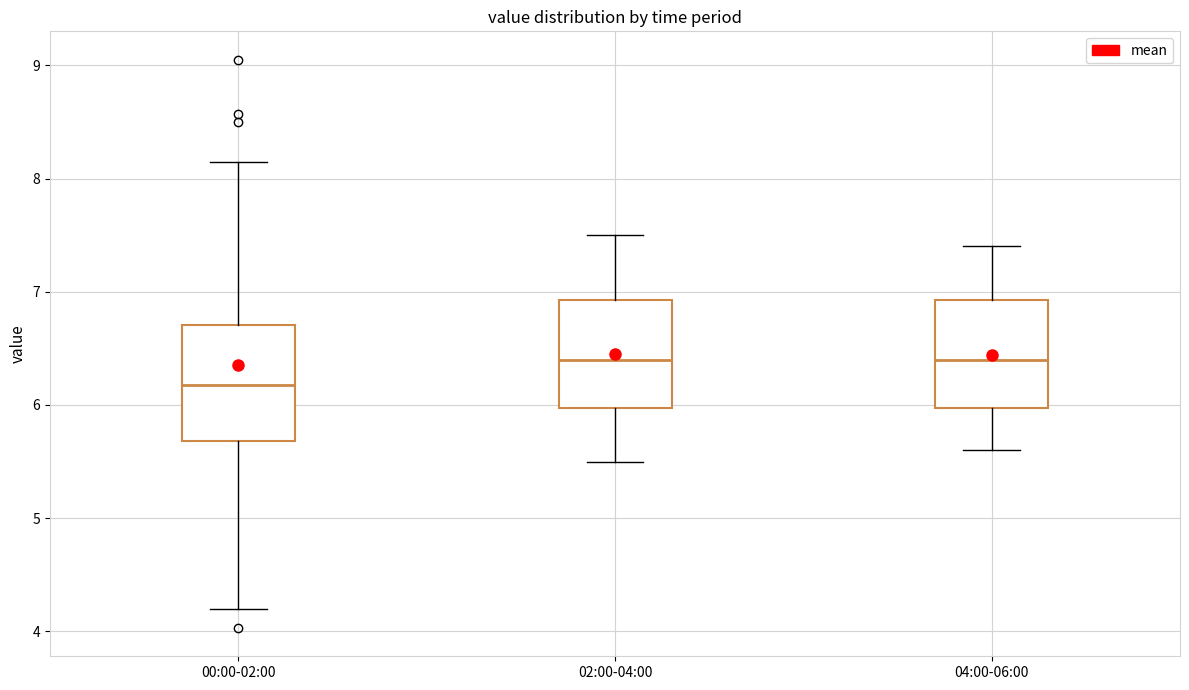

Where does the lower whisker of the box for 02:00-04:00 end on the y-axis? The values are not printed on the chart, so give them approximately, as read against the axis.

5.5